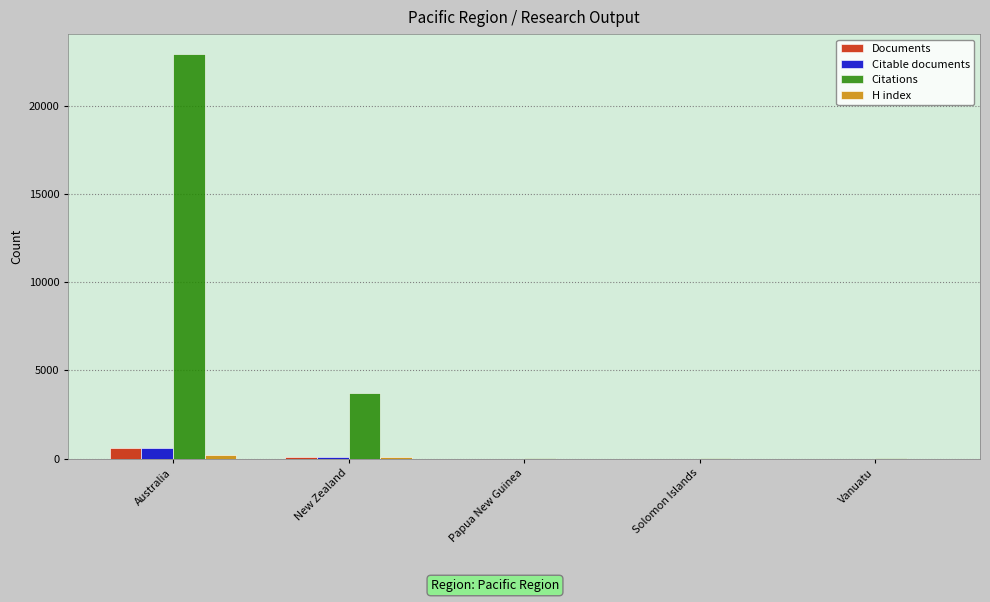

Where is Citations nearest to the value 11460?

New Zealand